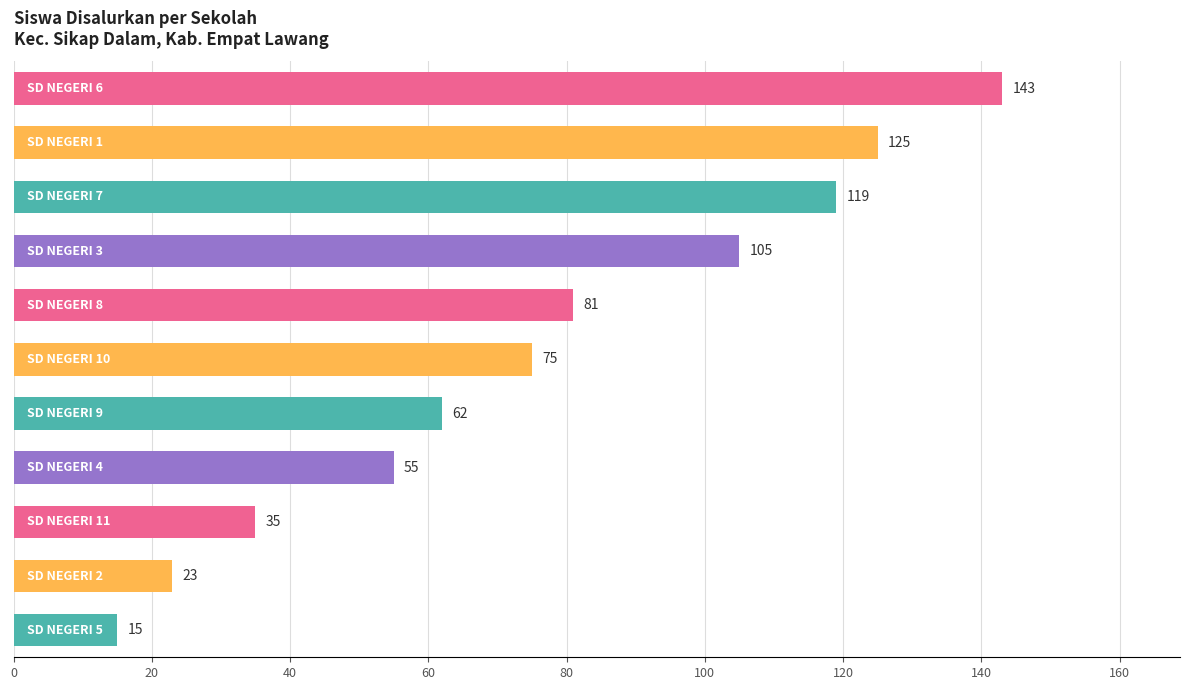

What is the value of the 8th bar from the top?

55